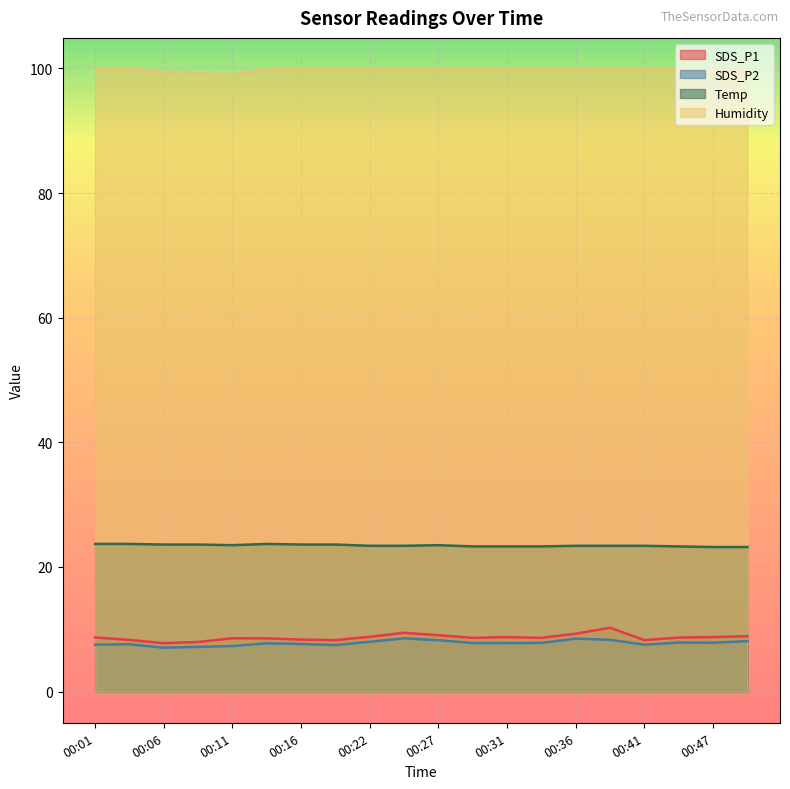

How many Temp values are between 23 and 24?

20